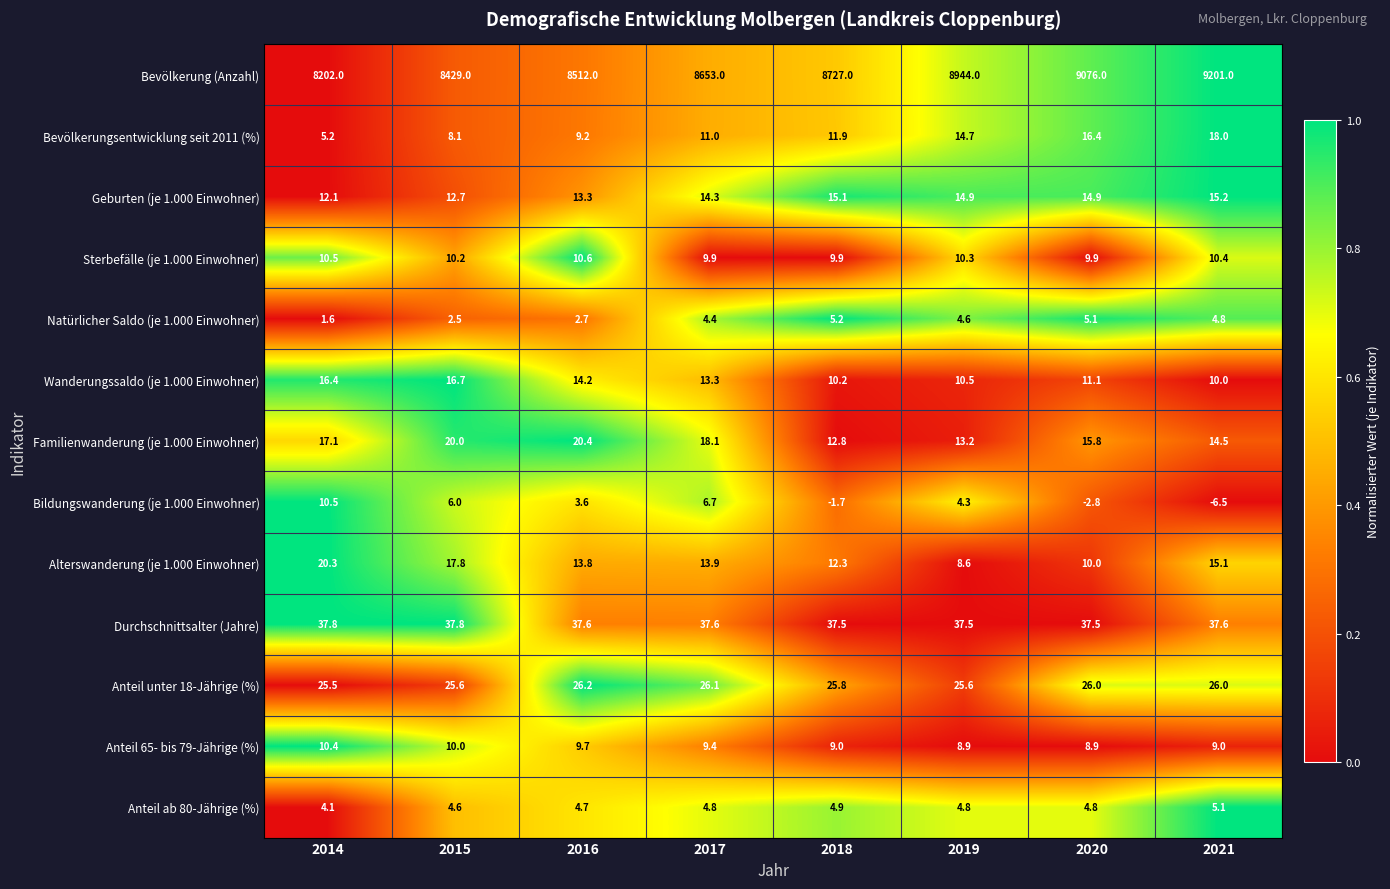

True or false: Alterswanderung (je 1.000 Einwohner) has a value of 15.0 at 2019.

False